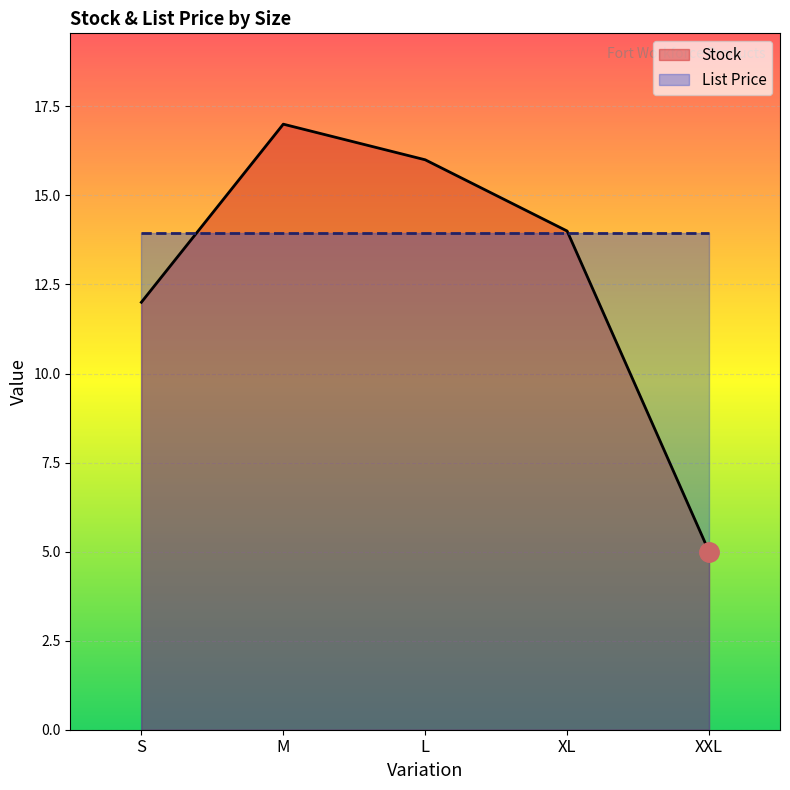

What is the minimum value shown in the chart?

5.0